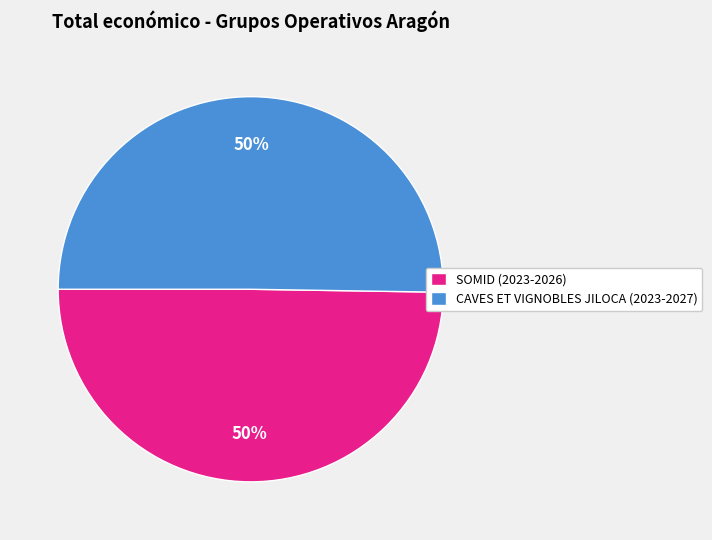

Approximately how many times larger is the value at CAVES ET VIGNOBLES JILOCA (2023-2027) compared to SOMID (2023-2026)?

1.0